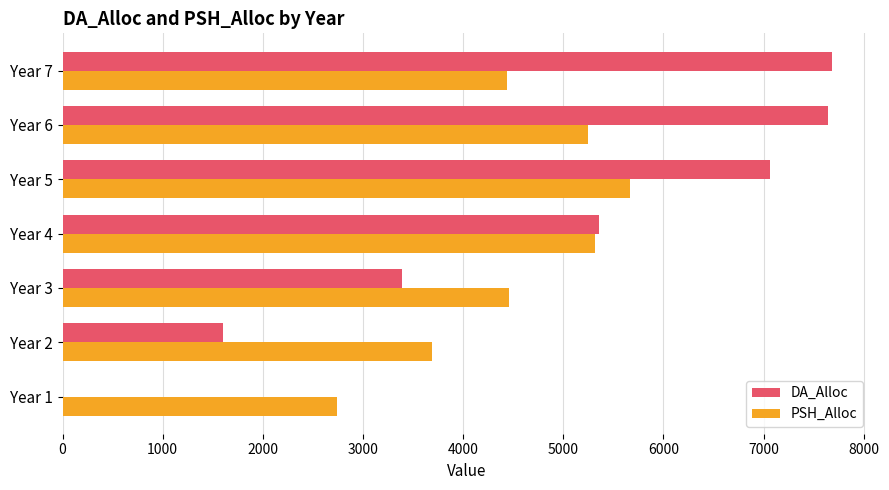

What is the sum of all PSH_Alloc values?

31549